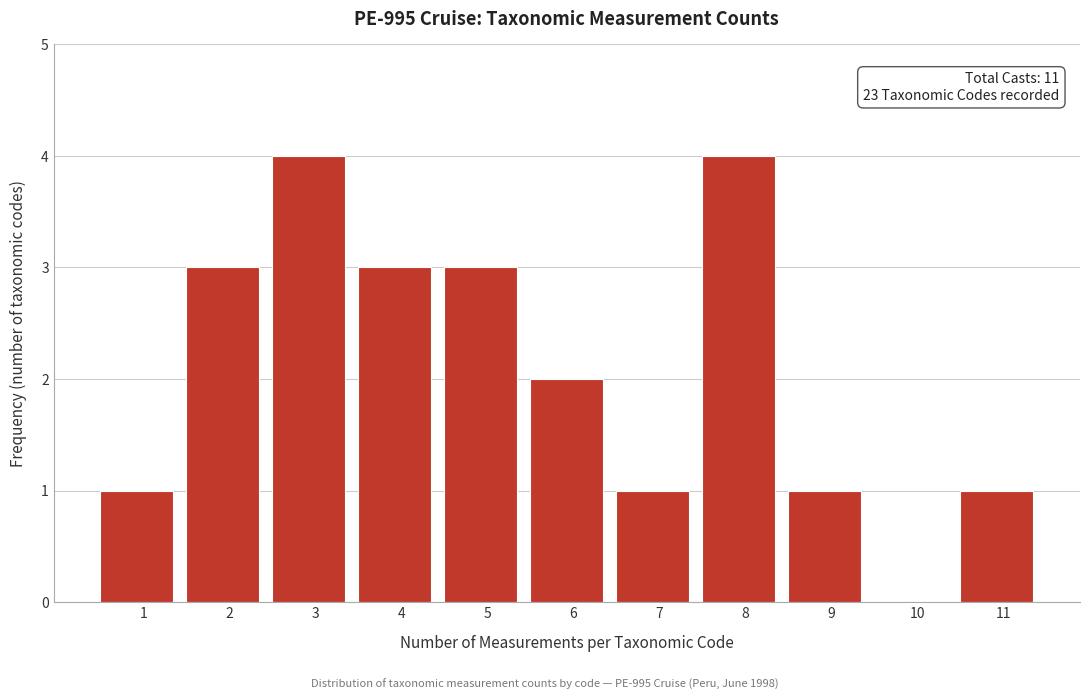

Reading left to right, what are all the values shown in this chart?

1=1	2=3	3=4	4=3	5=3	6=2	7=1	8=4	9=1	10=0	11=1